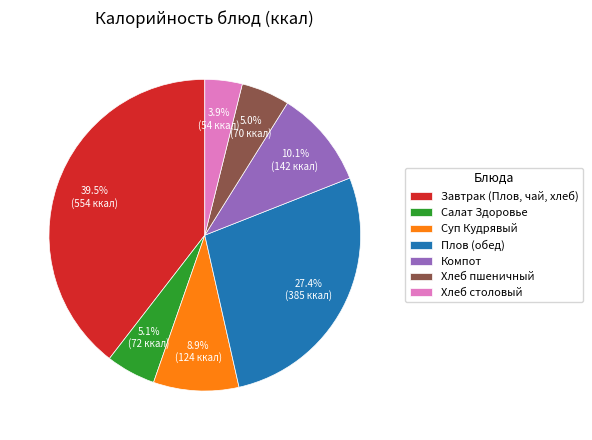

To the nearest percent, what is the combined percentage of Плов (обед) and Хлеб пшеничный?

32%